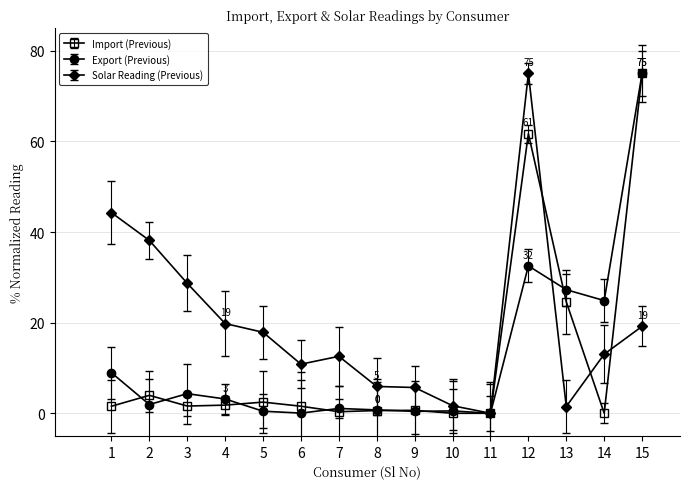

Reading right to left, list all the values displayed in this chart.

Import (Previous): 75.0	0.0	24.6	61.7	0.0	0.0	0.7	0.6	0.3	1.6	2.5	1.8	1.6	4.0	1.6
Export (Previous): 75.0	24.9	27.3	32.5	0.0	0.5	0.4	0.7	1.1	0.0	0.5	3.2	4.3	1.9	8.9
Solar Reading (Previous): 19.2	13.0	1.5	75.0	0.0	1.7	5.7	5.9	12.6	10.8	17.9	19.8	28.7	38.2	44.3